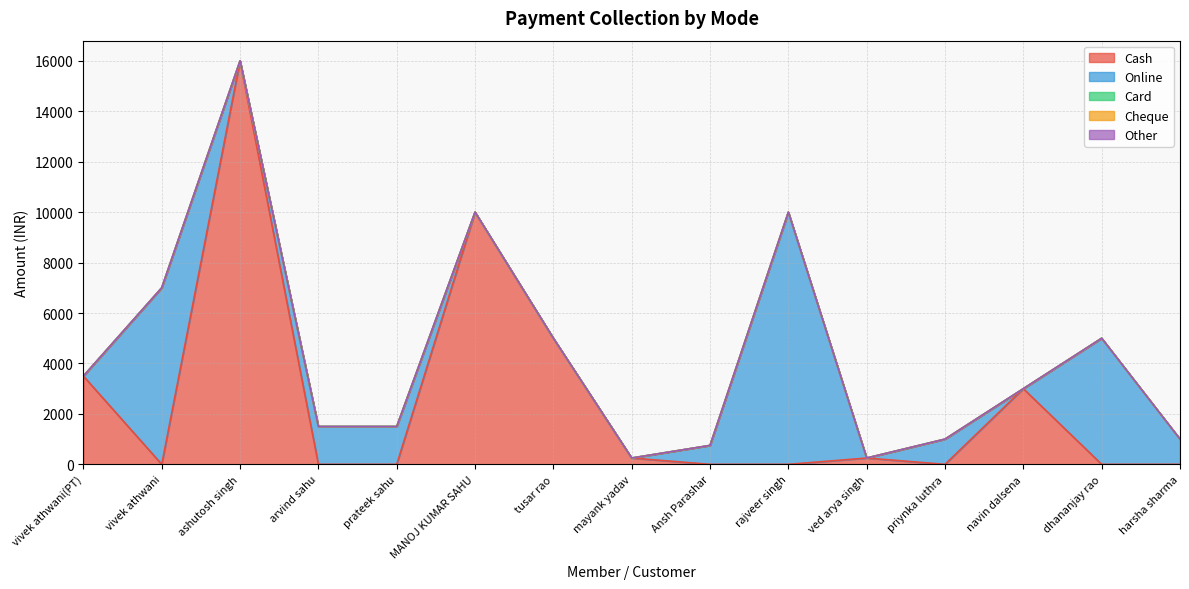

Reading left to right, what are all the values shown in this chart?

Cash: vivek athwani(PT)=3500	vivek athwani=0	ashutosh singh=16000	arvind sahu=0	prateek sahu=0	MANOJ KUMAR SAHU=10000	tusar rao=5000	mayank yadav=250	Ansh Parashar=0	rajveer singh=0	ved arya singh=250	priynka luthra=0	navin dalsena=3000	dhananjay rao=0	harsha sharma=0
Online: vivek athwani(PT)=0	vivek athwani=7000	ashutosh singh=0	arvind sahu=1500	prateek sahu=1500	MANOJ KUMAR SAHU=0	tusar rao=0	mayank yadav=0	Ansh Parashar=750	rajveer singh=10000	ved arya singh=0	priynka luthra=1000	navin dalsena=0	dhananjay rao=5000	harsha sharma=1000
Card: vivek athwani(PT)=0	vivek athwani=0	ashutosh singh=0	arvind sahu=0	prateek sahu=0	MANOJ KUMAR SAHU=0	tusar rao=0	mayank yadav=0	Ansh Parashar=0	rajveer singh=0	ved arya singh=0	priynka luthra=0	navin dalsena=0	dhananjay rao=0	harsha sharma=0
Cheque: vivek athwani(PT)=0	vivek athwani=0	ashutosh singh=0	arvind sahu=0	prateek sahu=0	MANOJ KUMAR SAHU=0	tusar rao=0	mayank yadav=0	Ansh Parashar=0	rajveer singh=0	ved arya singh=0	priynka luthra=0	navin dalsena=0	dhananjay rao=0	harsha sharma=0
Other: vivek athwani(PT)=0	vivek athwani=0	ashutosh singh=0	arvind sahu=0	prateek sahu=0	MANOJ KUMAR SAHU=0	tusar rao=0	mayank yadav=0	Ansh Parashar=0	rajveer singh=0	ved arya singh=0	priynka luthra=0	navin dalsena=0	dhananjay rao=0	harsha sharma=0